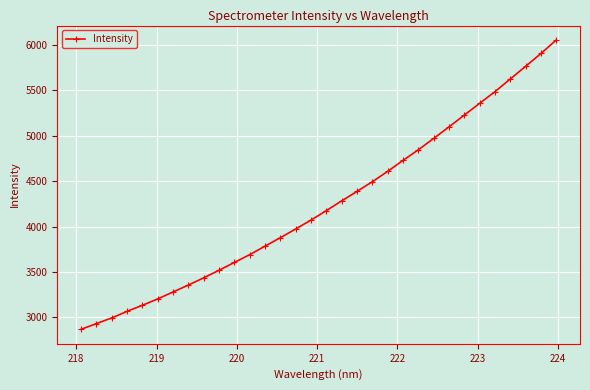

What is the greatest value displayed?

6053.6